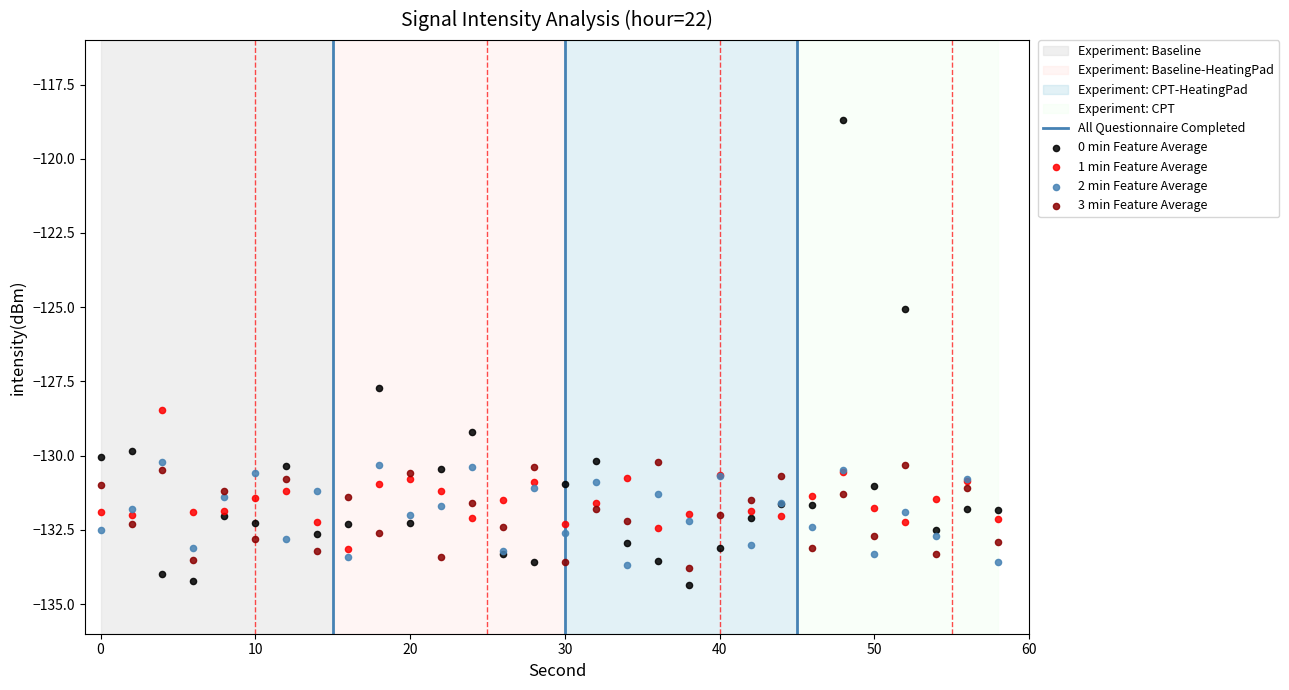

Which series reaches the maximum Y coordinate?

0 min Feature Average